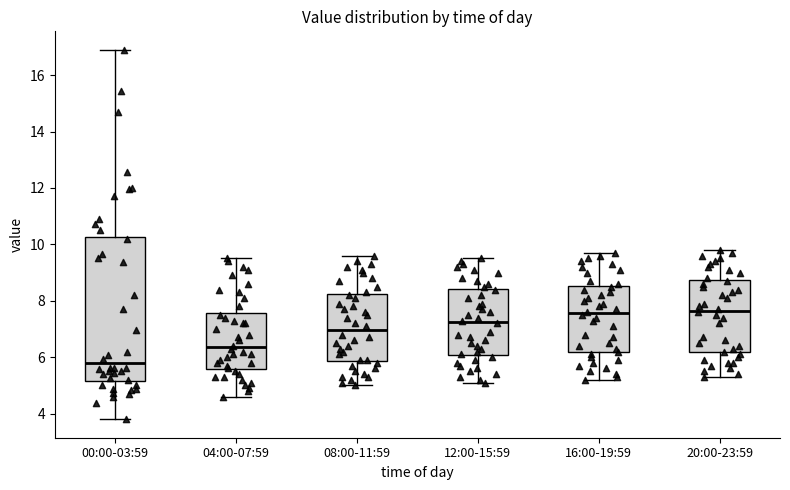

Comparing the boxes themselves (not the whiskers), which one is the tallest?

00:00-03:59